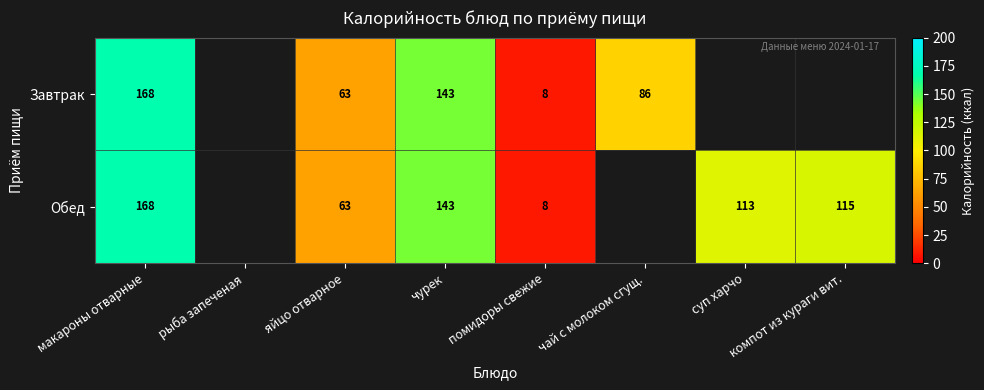

Is the value of Обед at суп харчо greater than the value of Завтрак at макароны отварные?

No